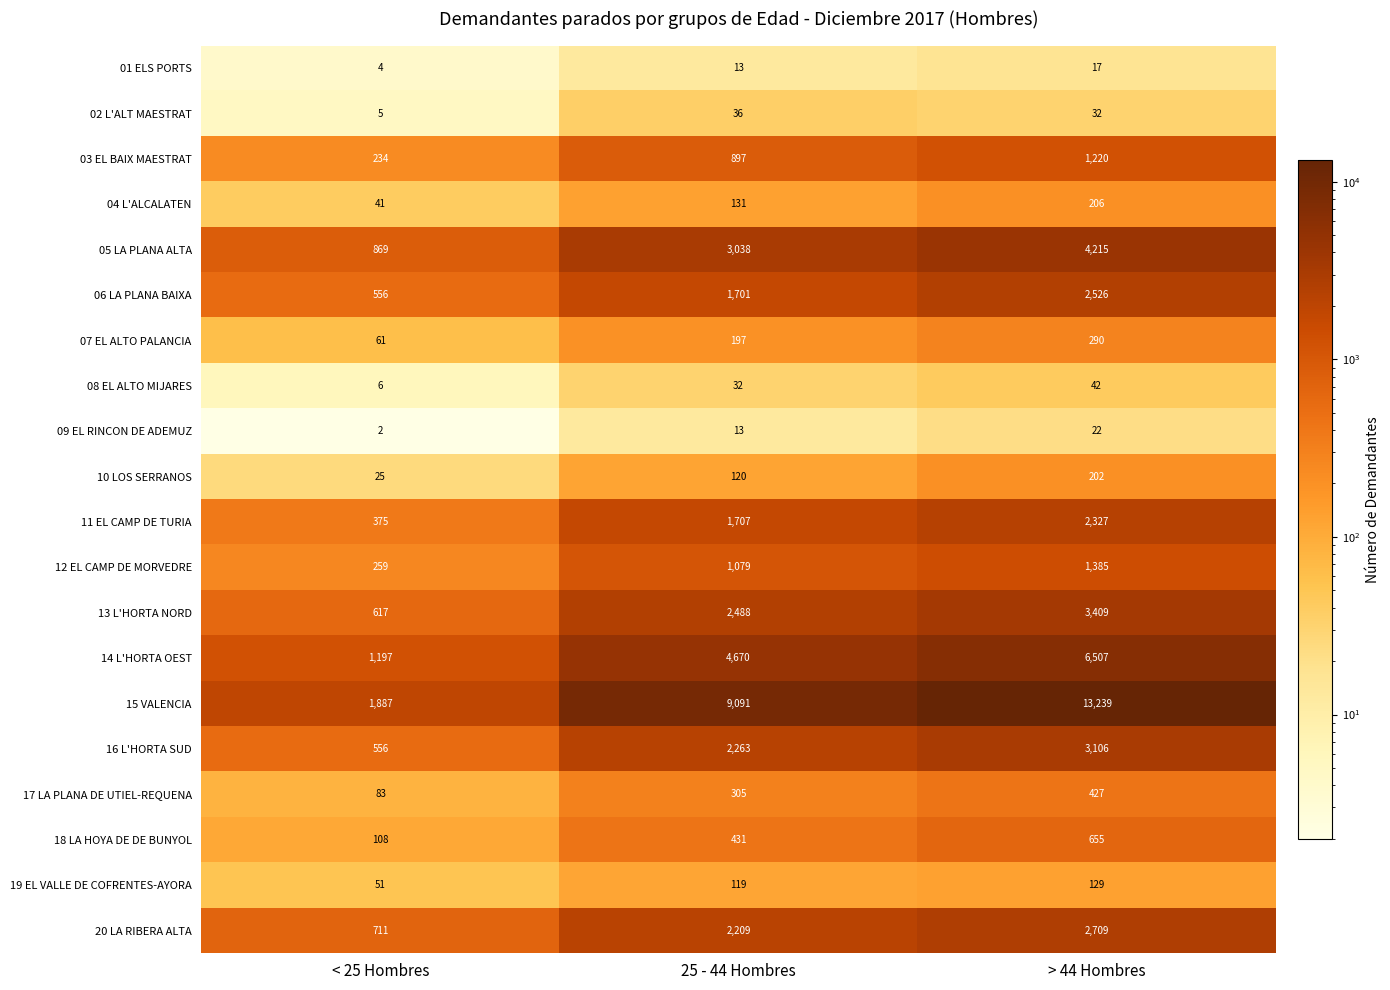

What is the total value across all series at 25 - 44 Hombres?

30540